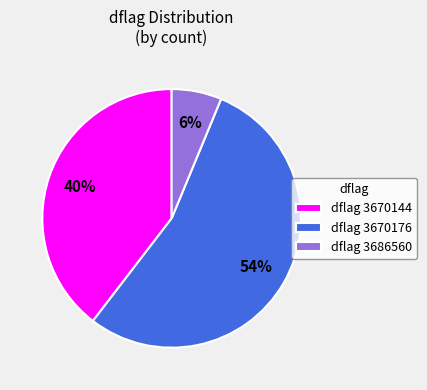

Do dflag 3670144 and dflag 3686560 together represent more than half of the pie?

No